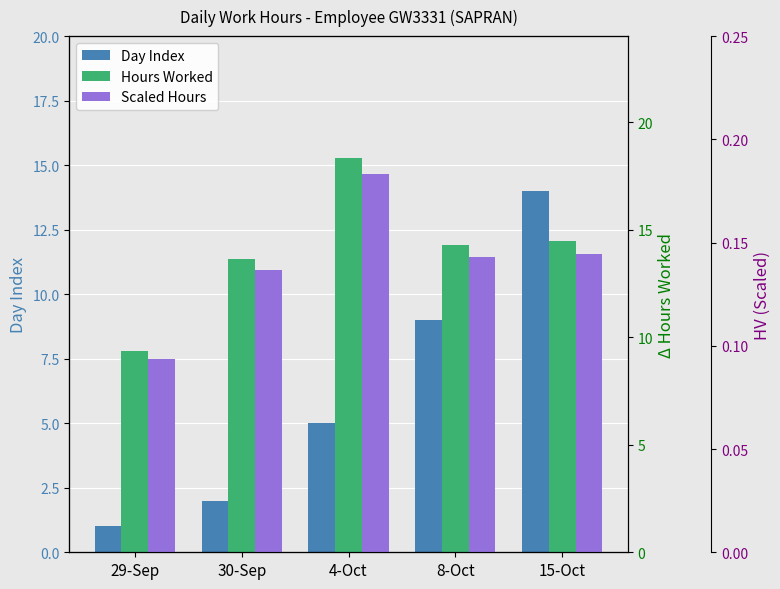

What is the label of the 4th bar from the right?

30-Sep